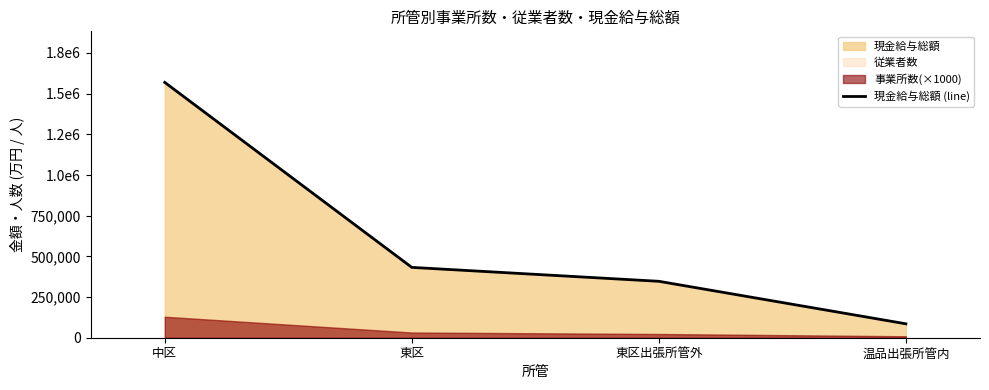

What is the difference between the maximum and minimum values?

1483763